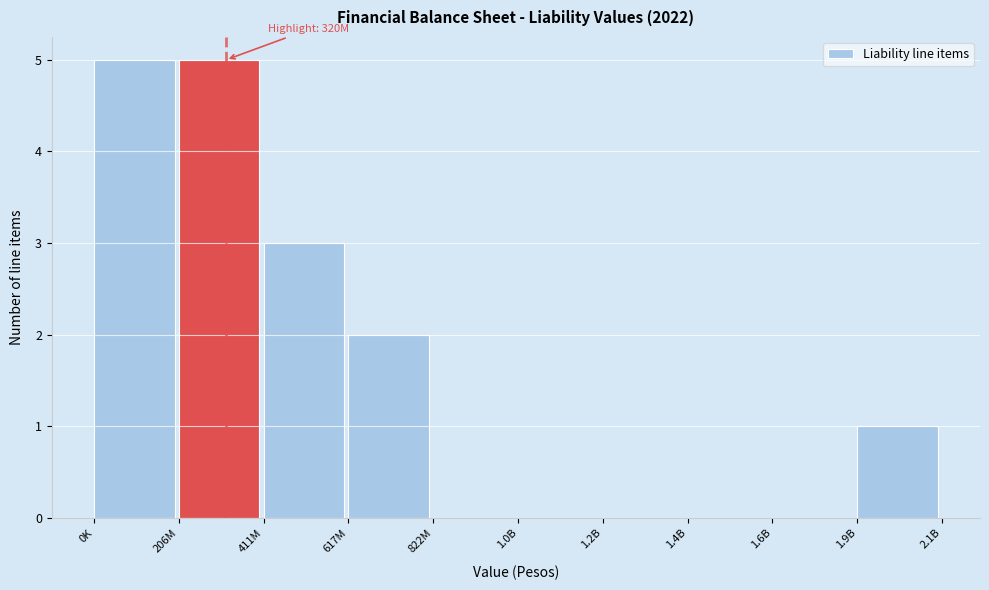

Reading right to left, what are all the values shown in this chart?

1.9B=1	1.6B=0	1.4B=0	1.2B=0	1.0B=0	822M=0	617M=2	411M=3	206M=5	0K=5